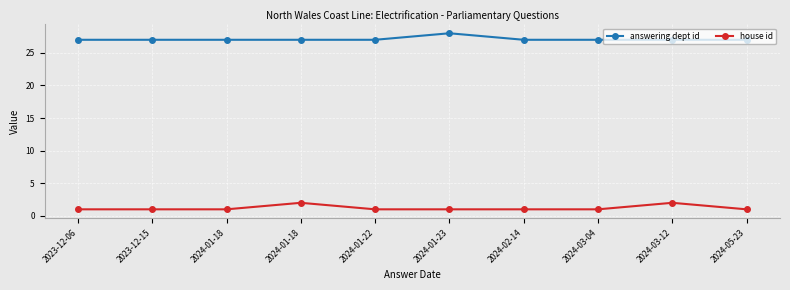

How many categories are shown in the chart?

10